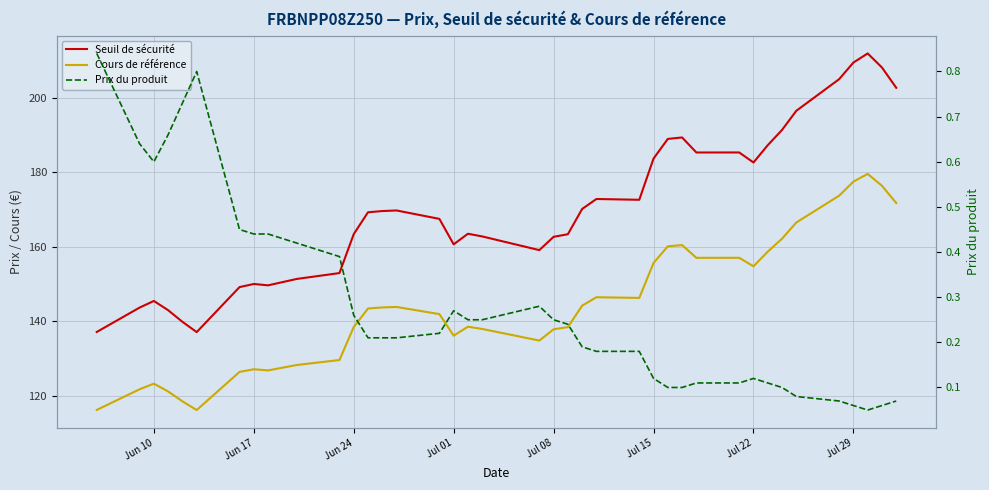

True or false: Prix du produit and Cours de référence intersect in this chart.

False